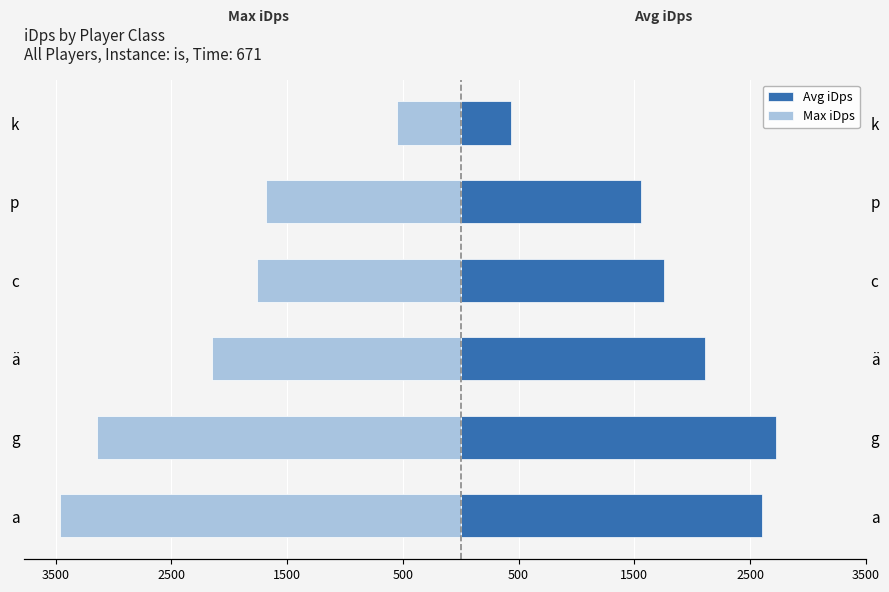

Is the value of Avg iDps at k greater than the value of Max iDps at g?

Yes